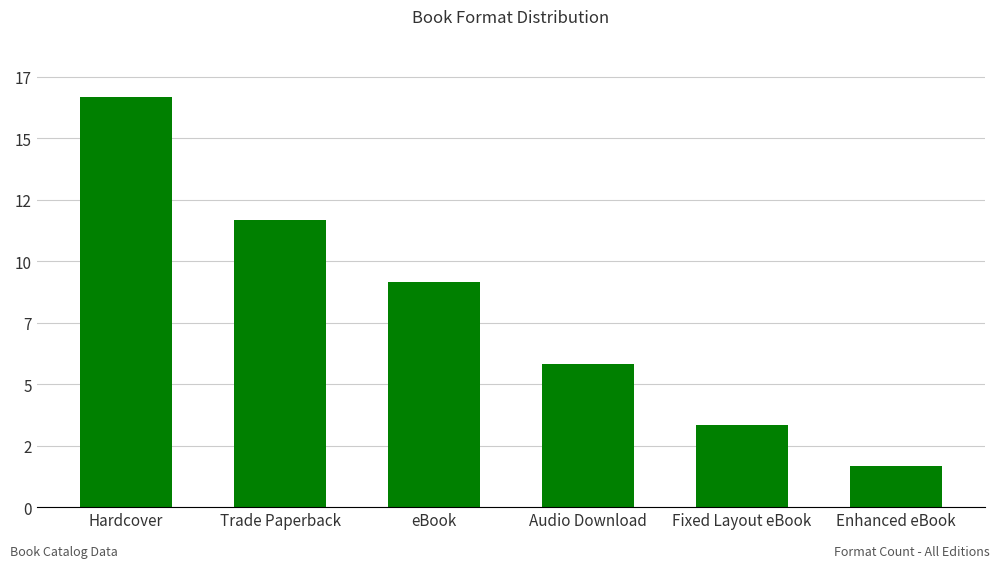

Which has a higher value, Fixed Layout eBook or Audio Download?

Audio Download